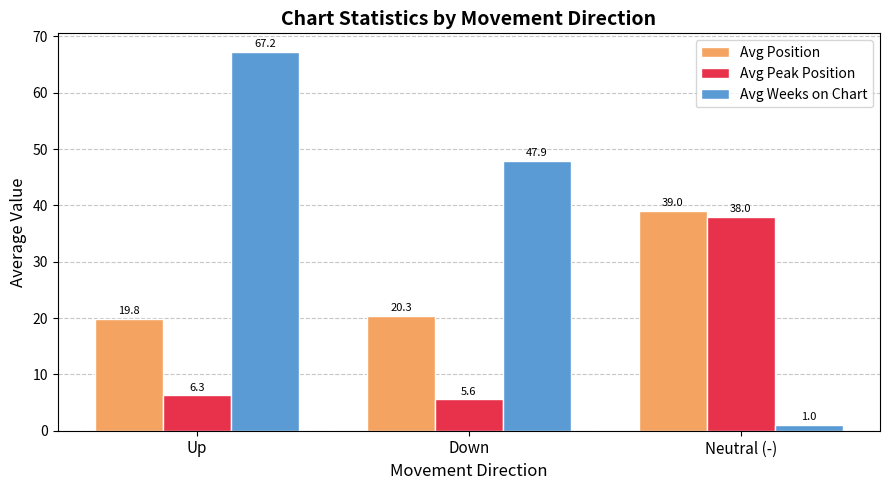

Which series has the widest spread of values?

Avg Weeks on Chart